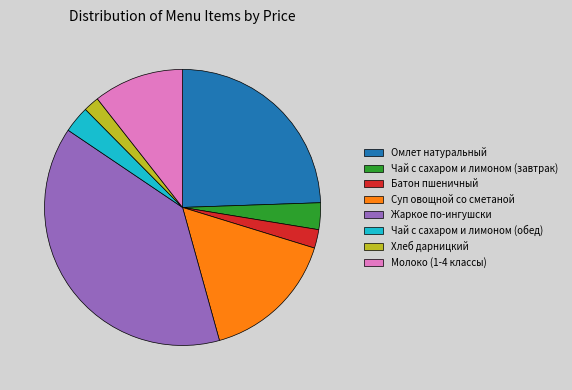

The Омлет натуральный slice represents 14% of the pie. True or false?

False